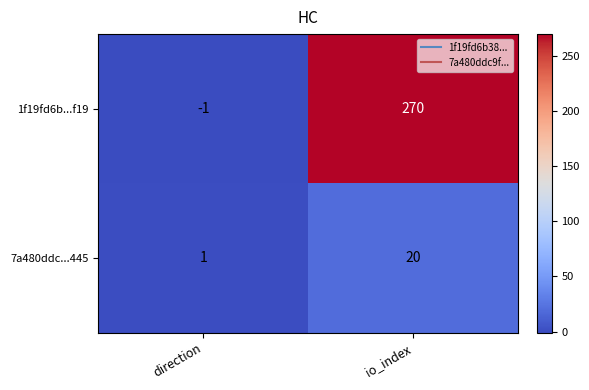

At which category does the chart reach its peak across all series?

io_index